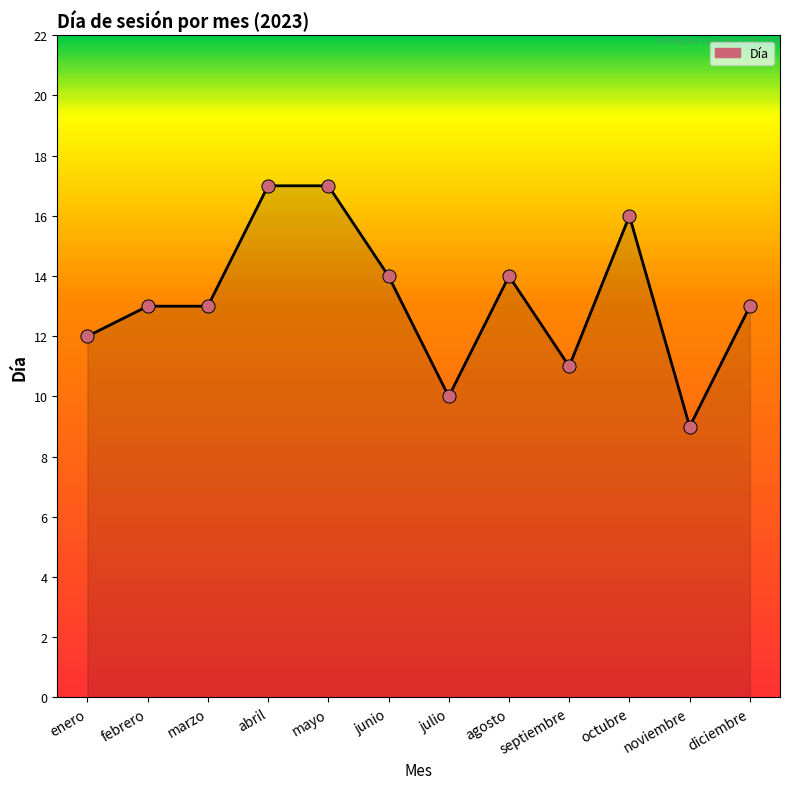

Approximately how many times larger is the value at enero compared to mayo?

0.7